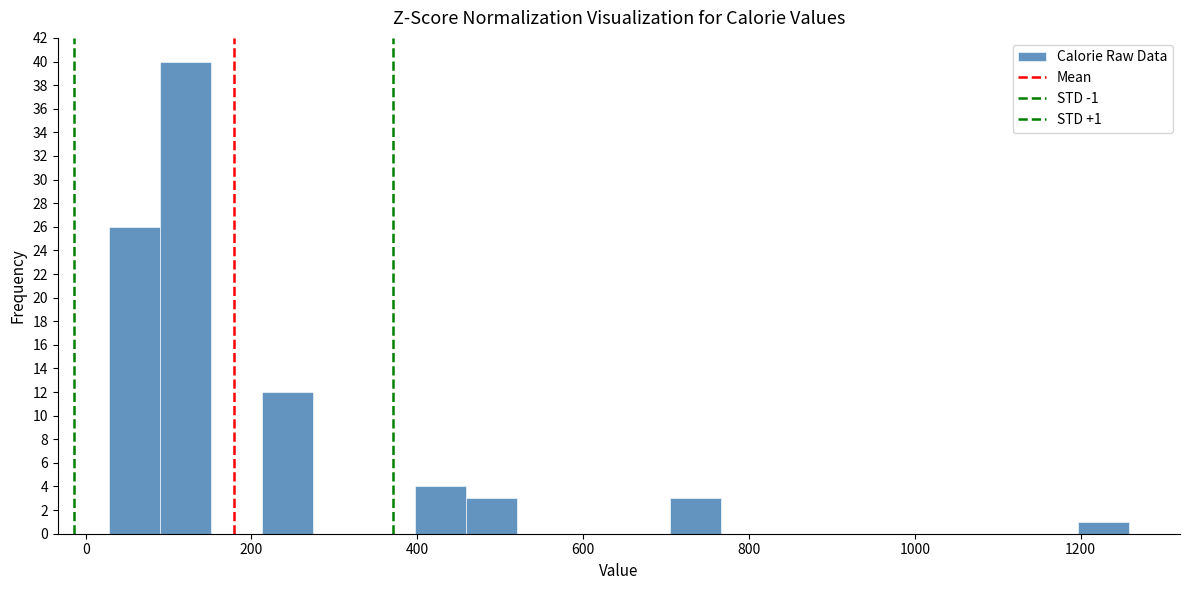

Read against the x-axis, roughly where is the centre of the tallest bar?

120